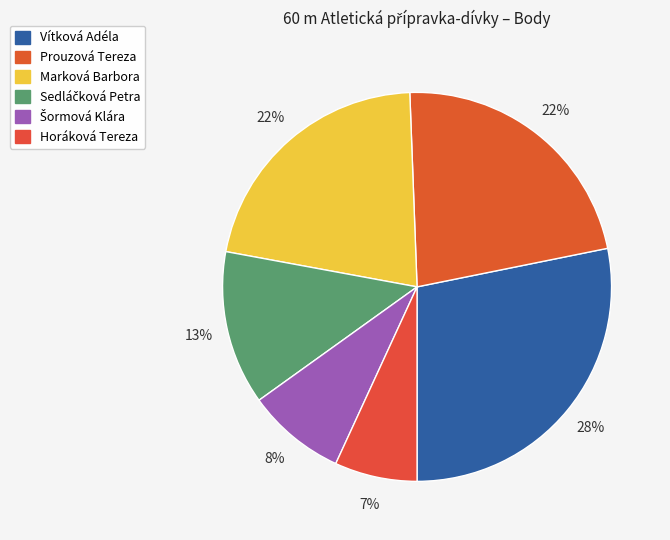

How many segments does this pie chart have?

6